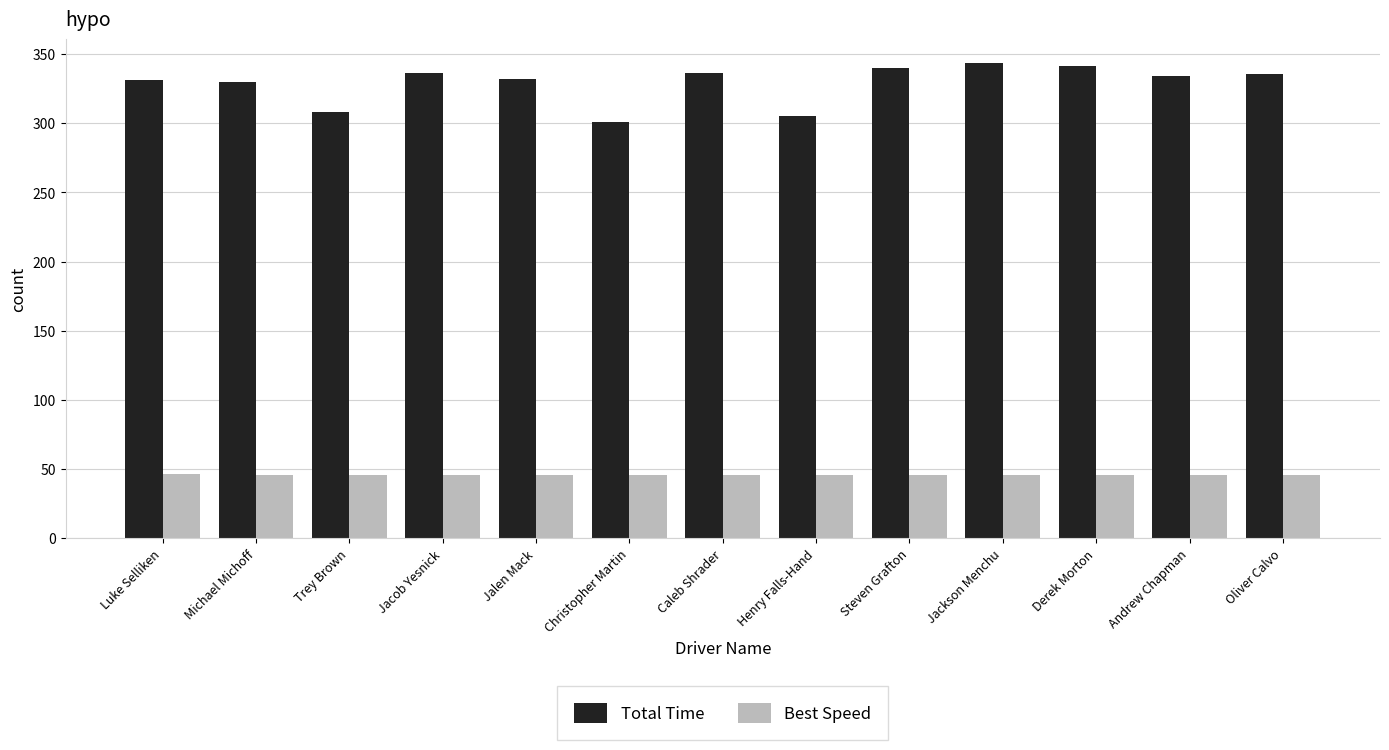

Count the number of data series in this chart.

2